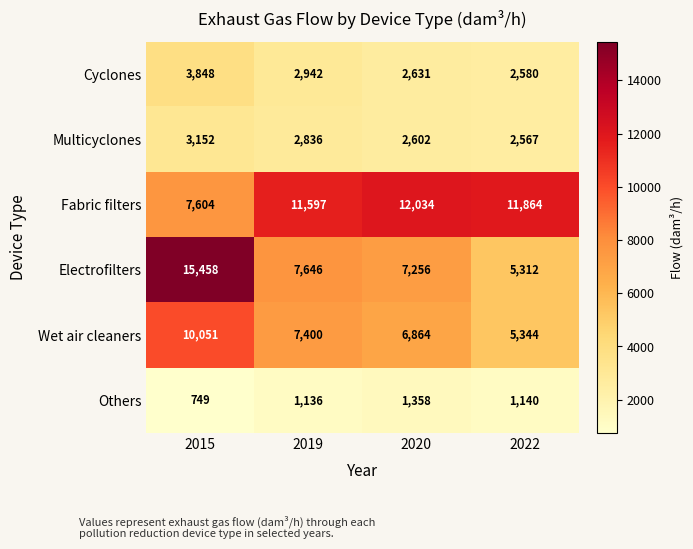

Rank the series by their maximum value, from highest to lowest.

Electrofilters, Fabric filters, Wet air cleaners, Cyclones, Multicyclones, Others